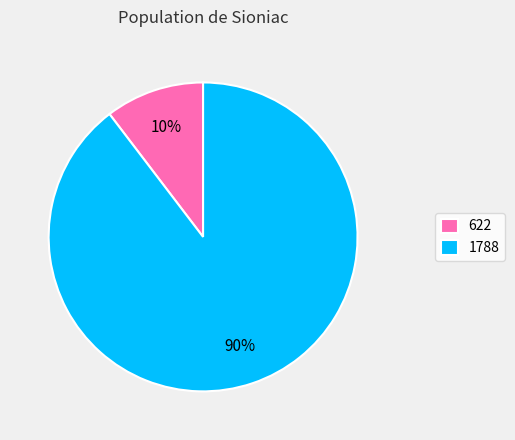

Does any single category account for the majority?

Yes